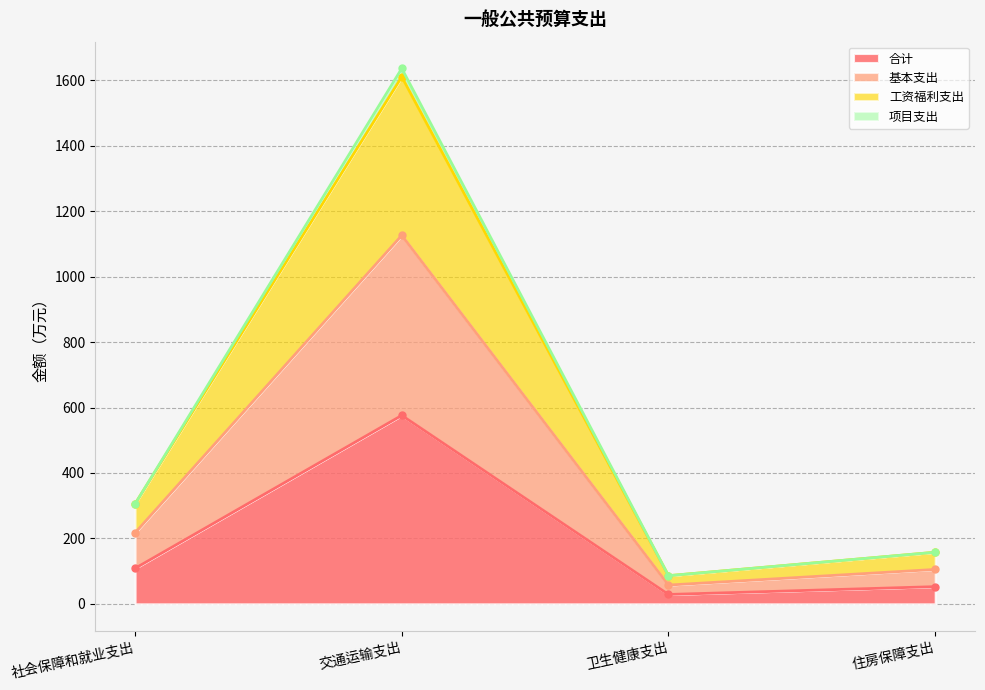

What are all the series names shown in the legend?

合计, 基本支出, 工资福利支出, 项目支出